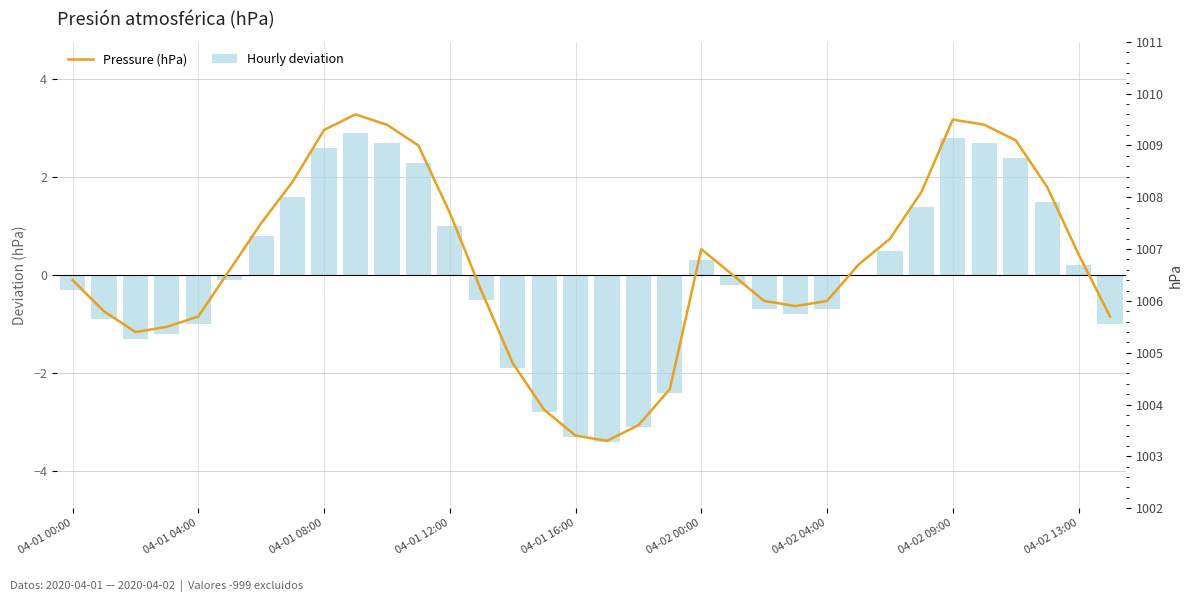

Which series has the largest total across all categories?

Pressure (hPa)